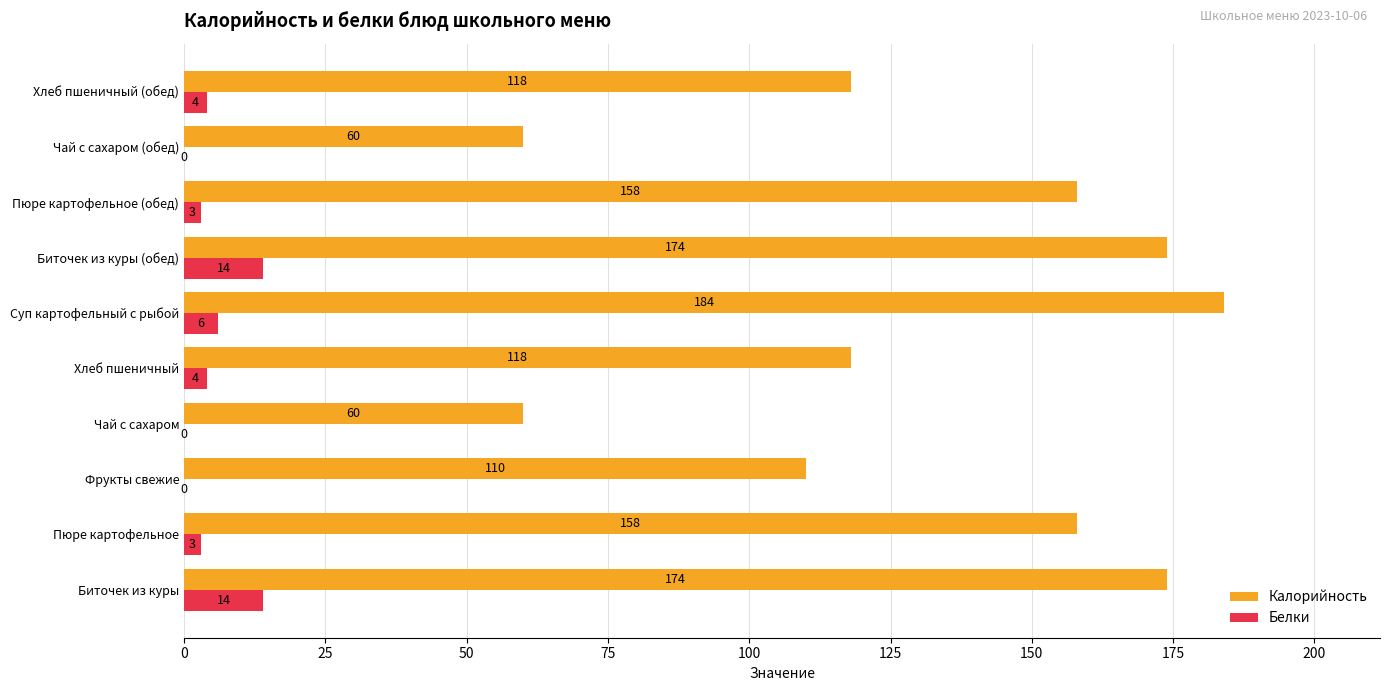

What is the maximum value for Калорийность?

184